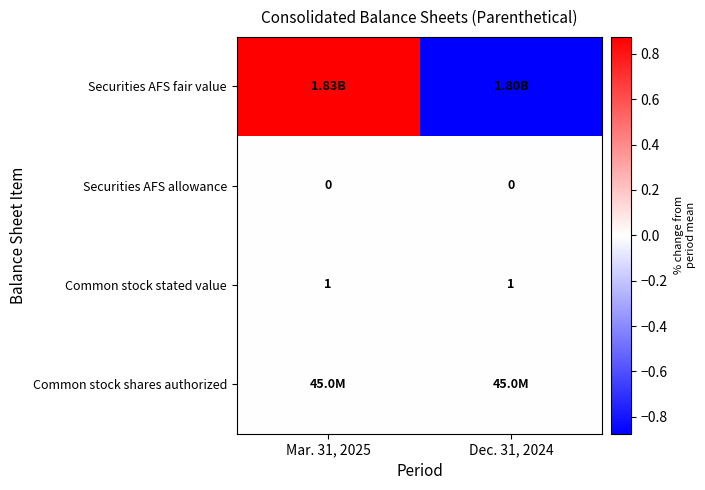

Which series has the largest range (max minus min)?

Securities AFS fair value